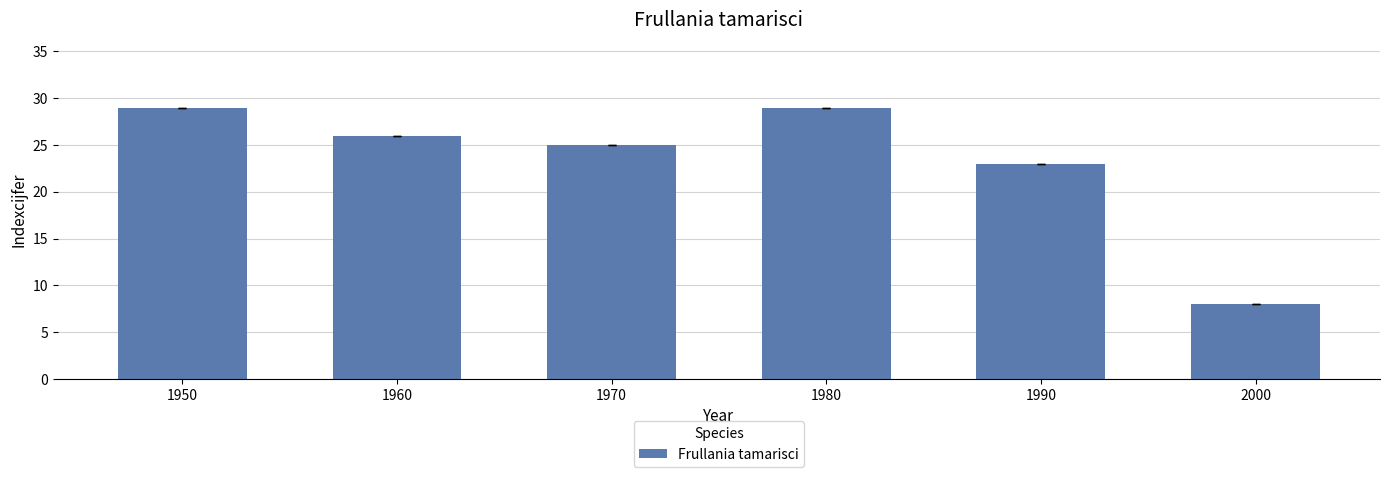

What is the sum of the values at 1980 and 2000?

37